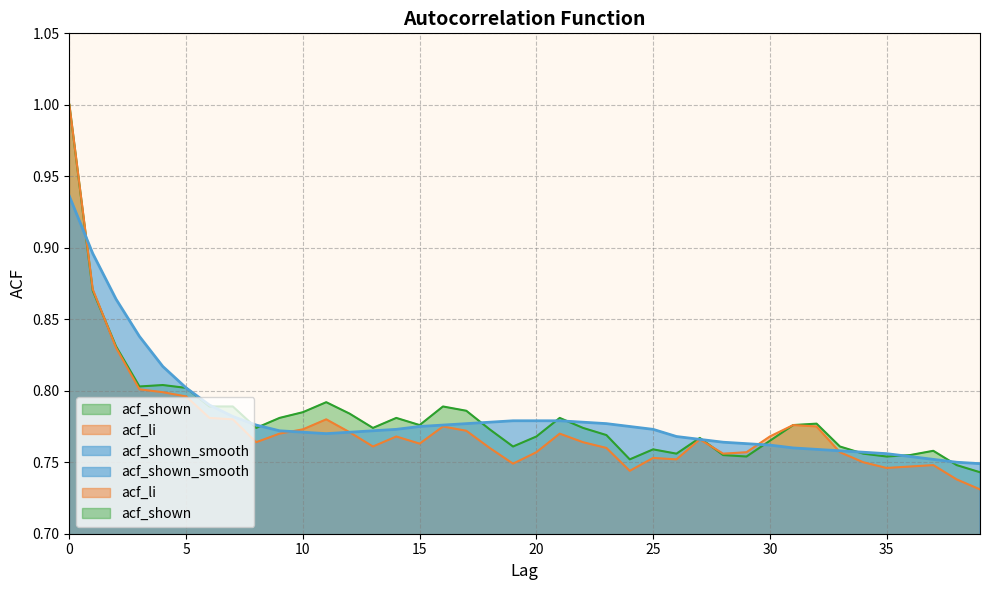

What is the value of the acf_shown point at the 33rd from the left?

0.8